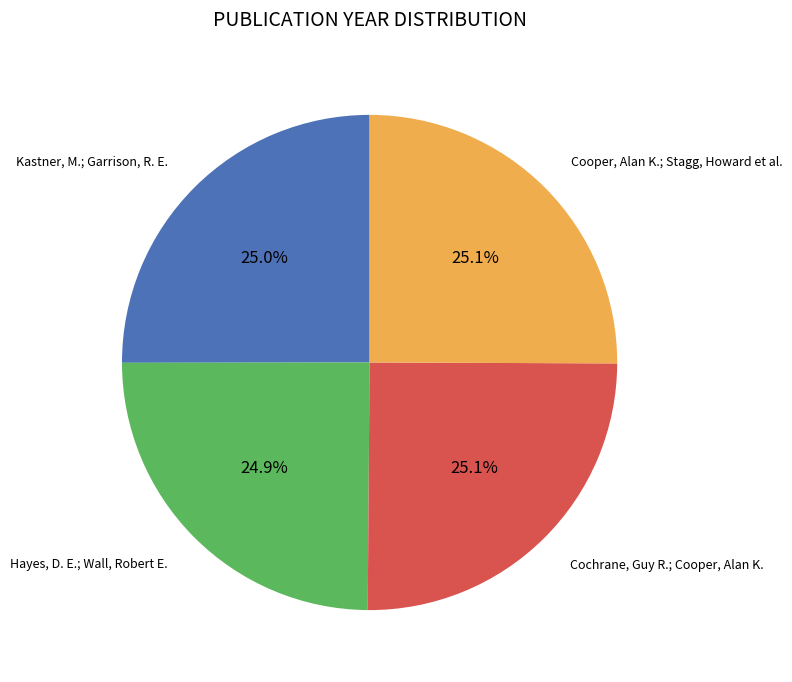

Does any single category account for the majority?

No